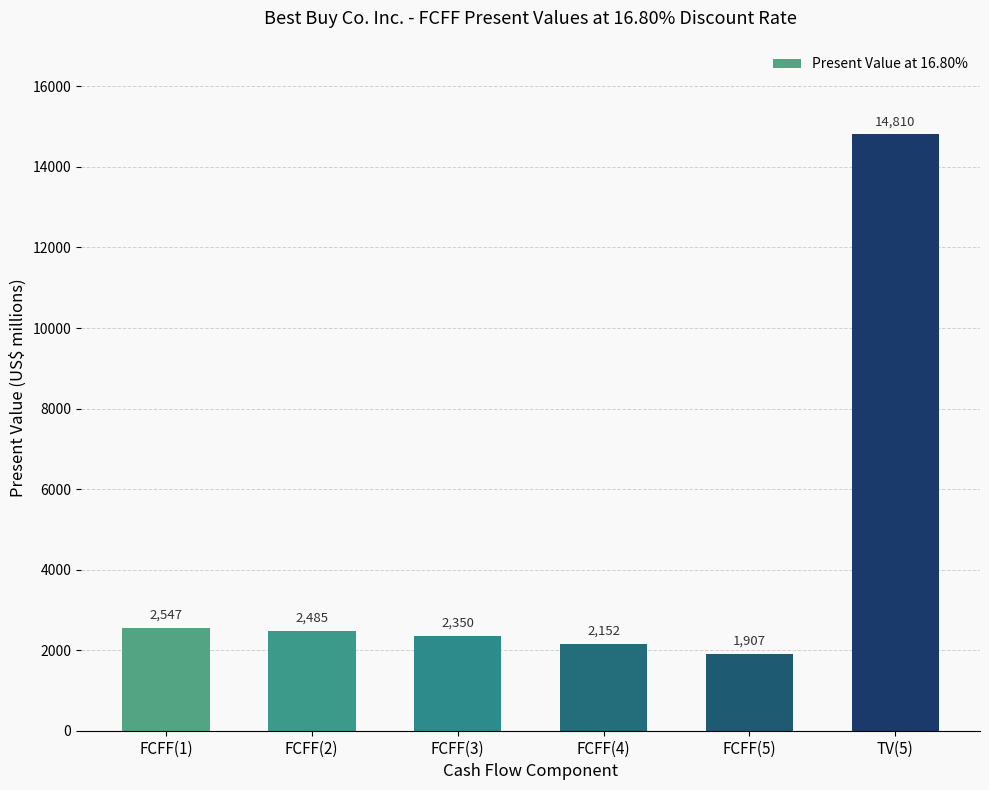

Which label corresponds to the smallest value in the chart?

FCFF(5)